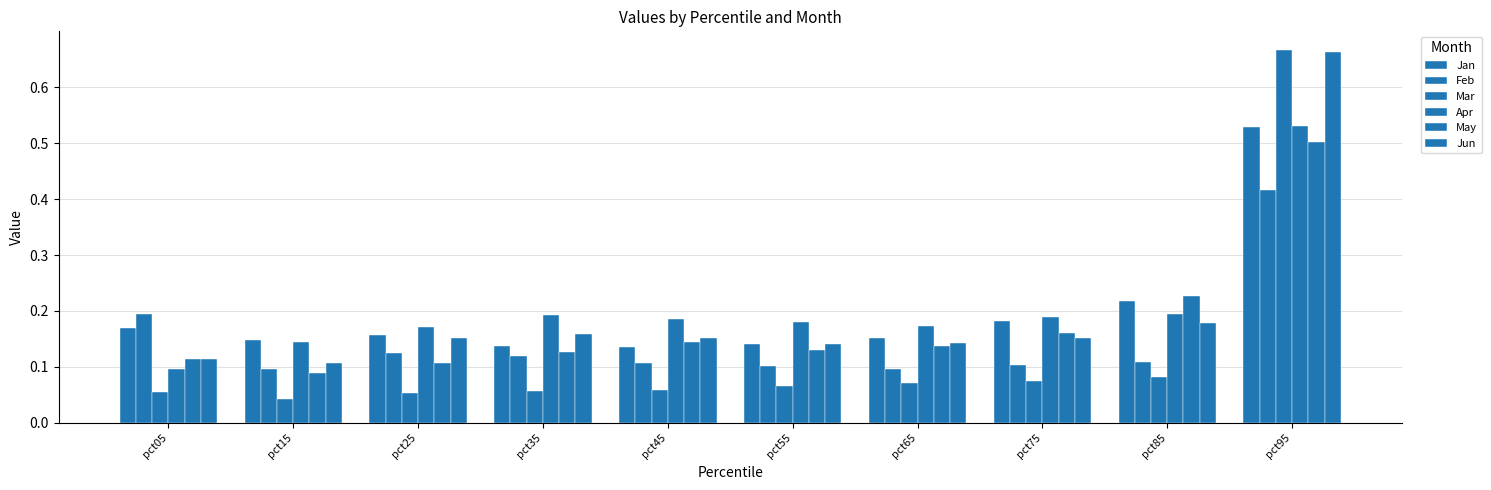

The Jun series shows 0.0 at pct65. True or false?

False